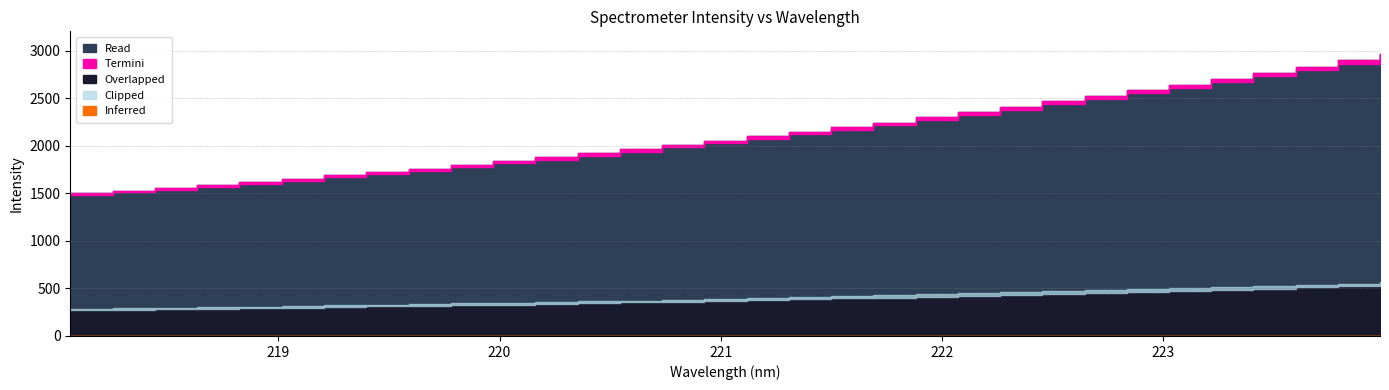

Is it true that the value at 223.5987 is 2832.6?

True